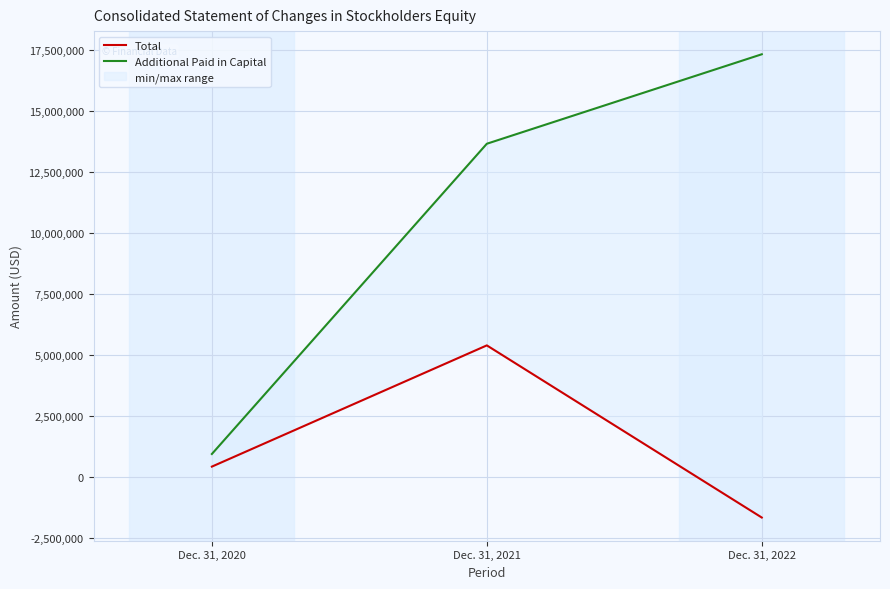

How many values in the Total series exceed 444353?

1